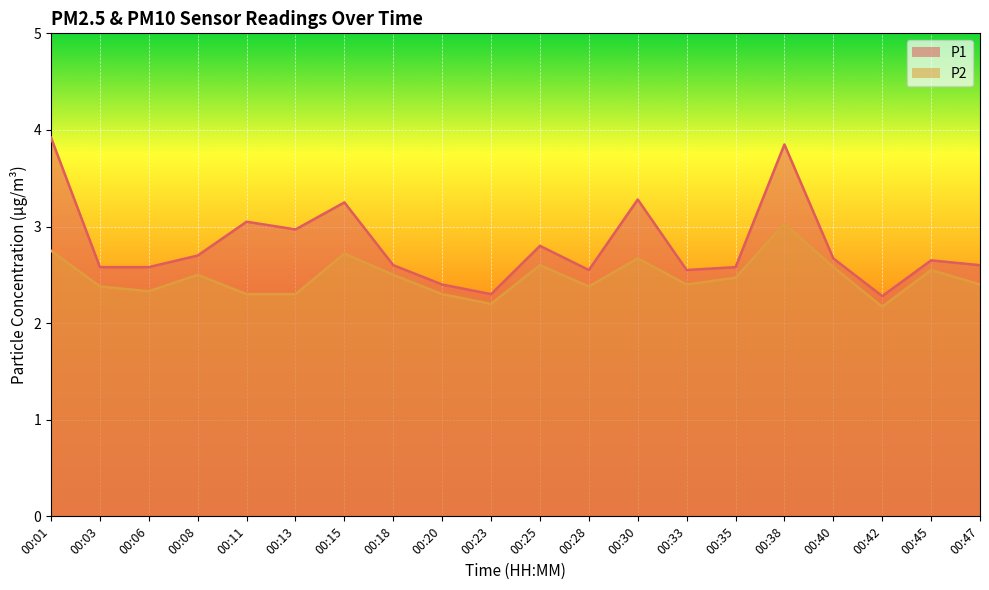

How many lines are shown in the chart?

2